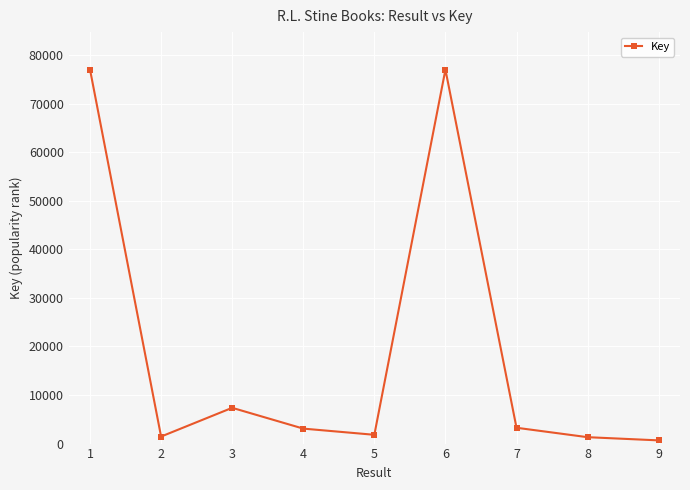

What is the value of the 2nd point from the left?

1446